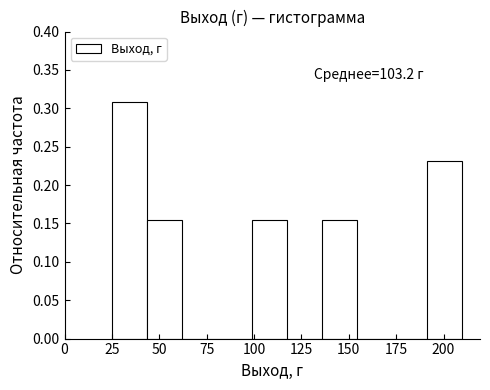

Read against the x-axis, roughly where is the centre of the tallest bar?

35